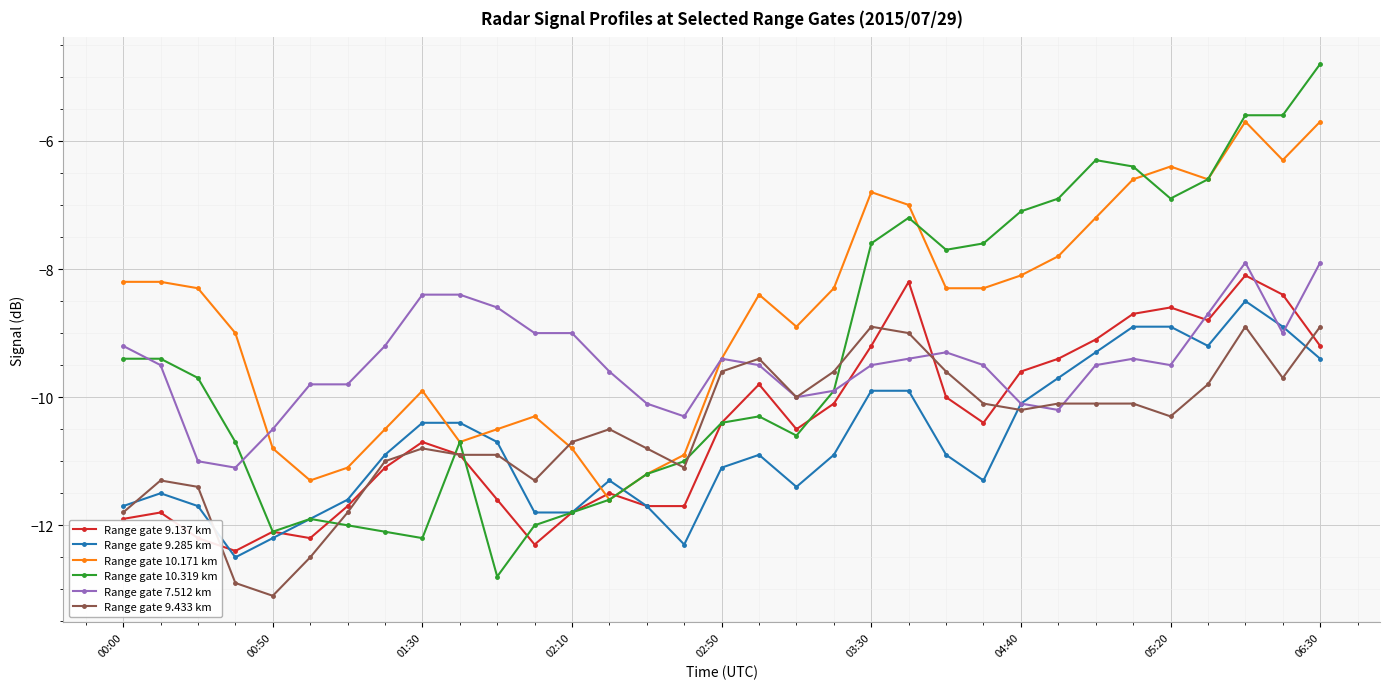

What is the average value of the Range gate 9.433 km series?

-10.5